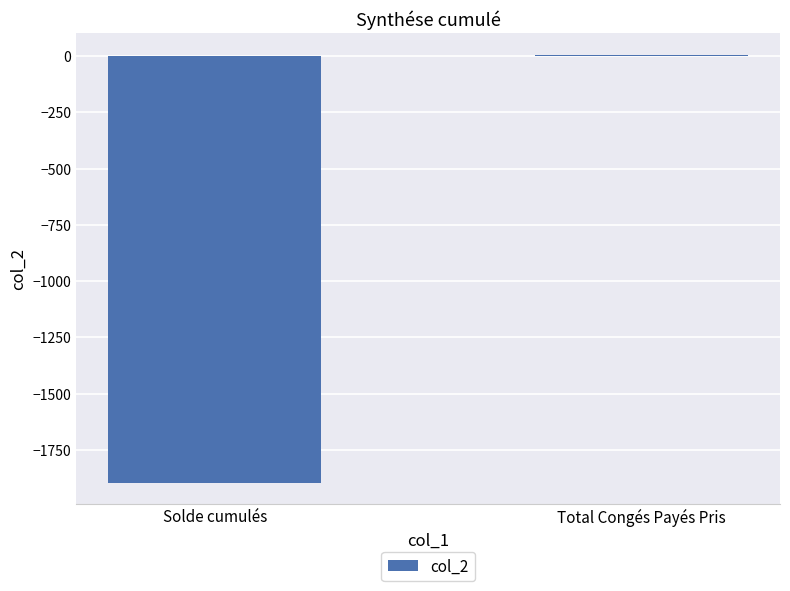

Which category has the highest value across all series?

Total Congés Payés Pris